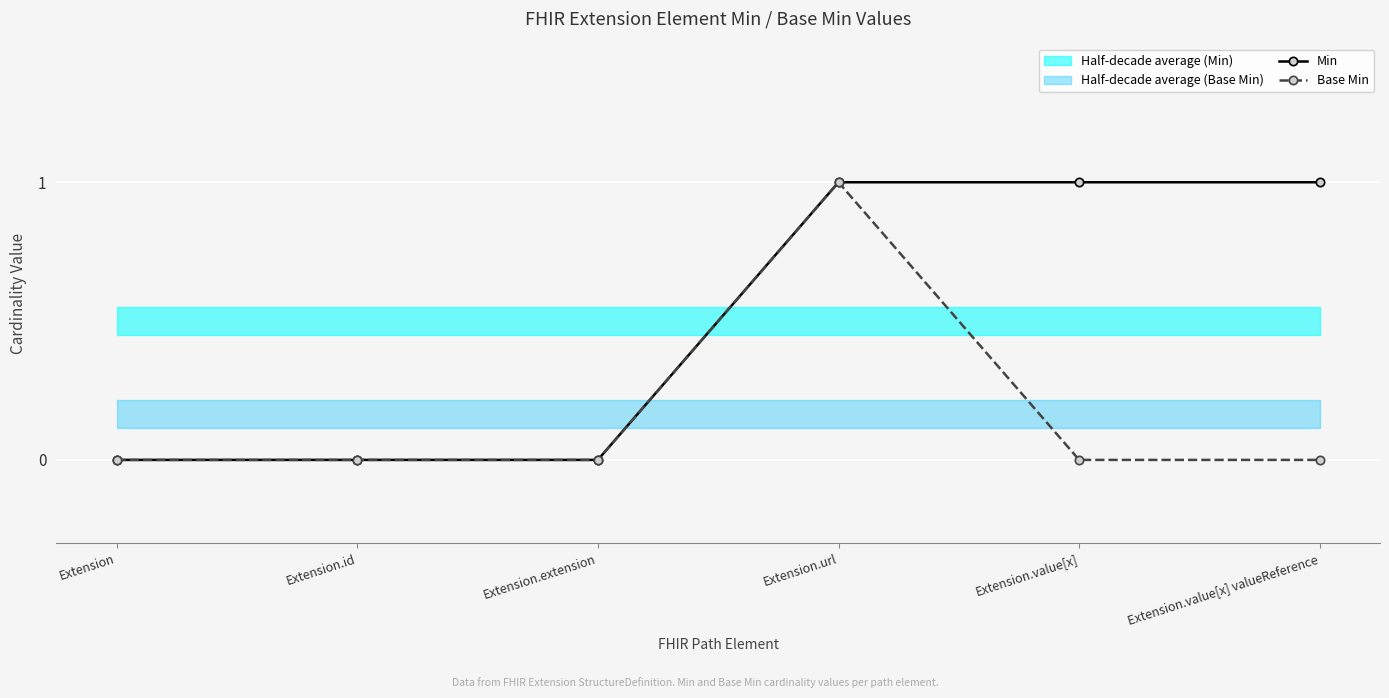

At Extension.url, list the series in order from smallest to largest.

Min, Base Min